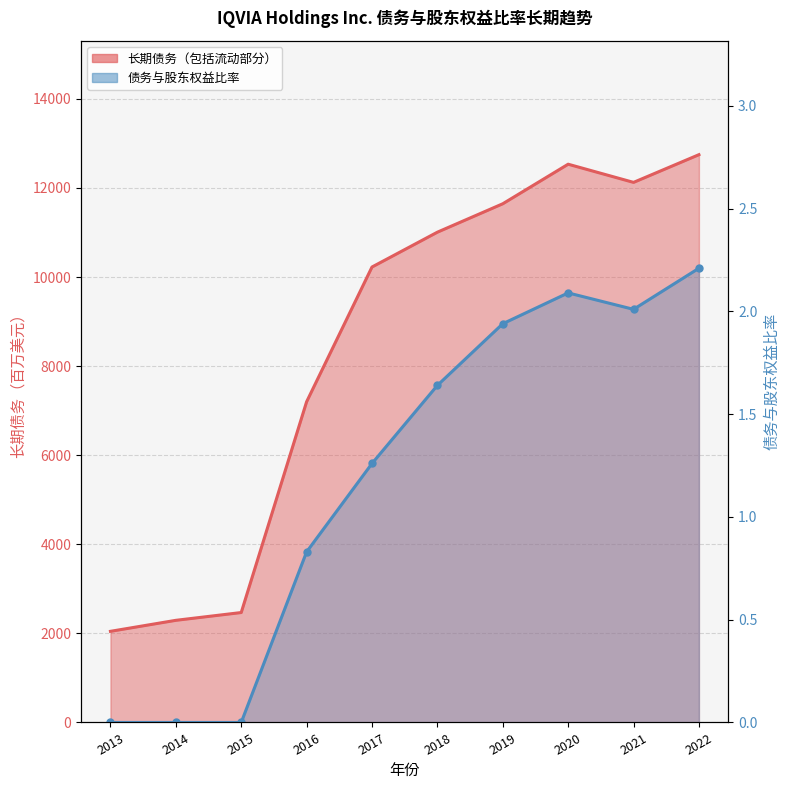

Is it true that 债务与股东权益比率 equals 1.3 at 2022?

False